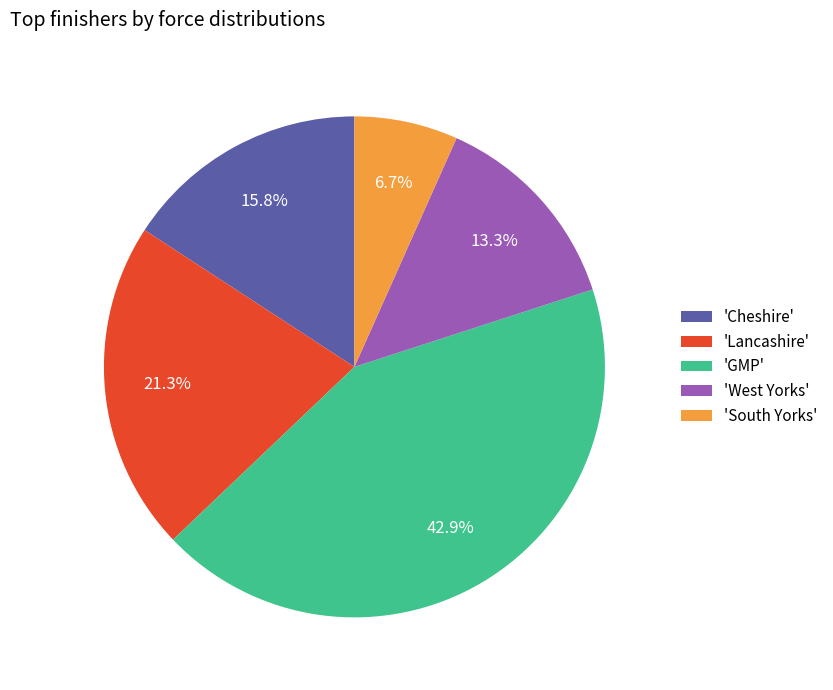

Does any single category account for the majority?

No